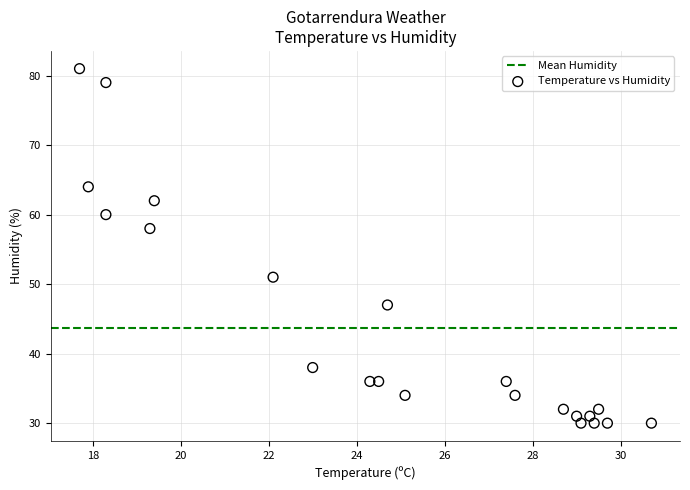

What Y value in the scatter plot is closest to 55?

58